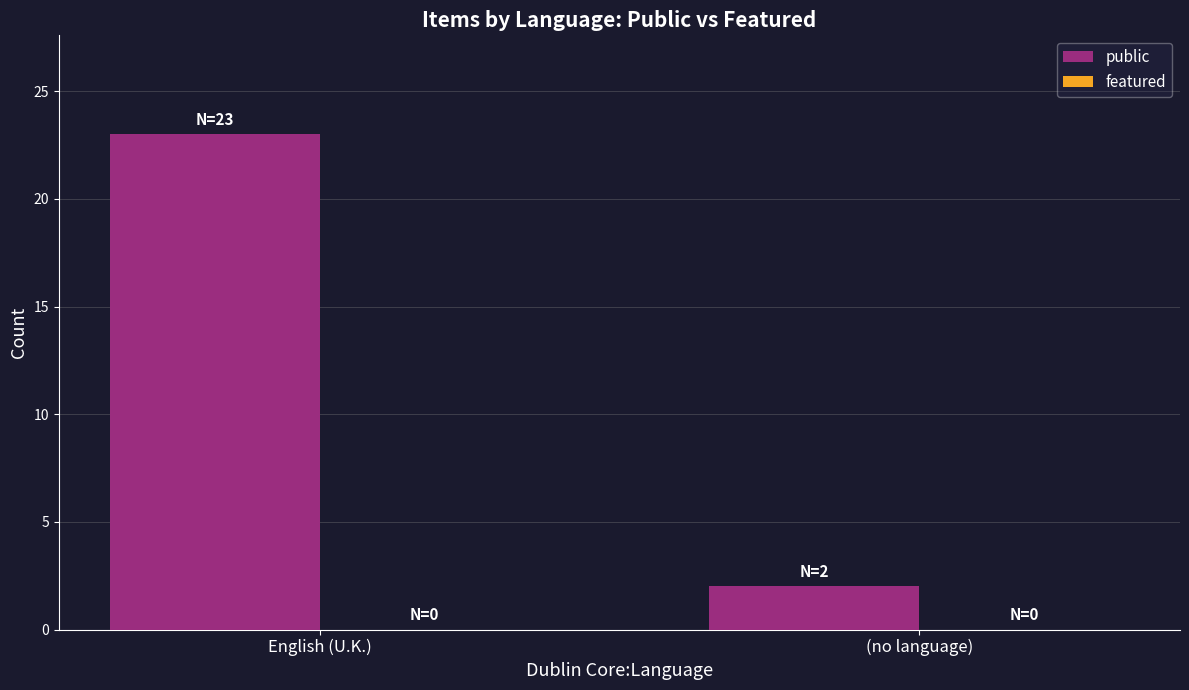

What position from the right is (no language)?

1